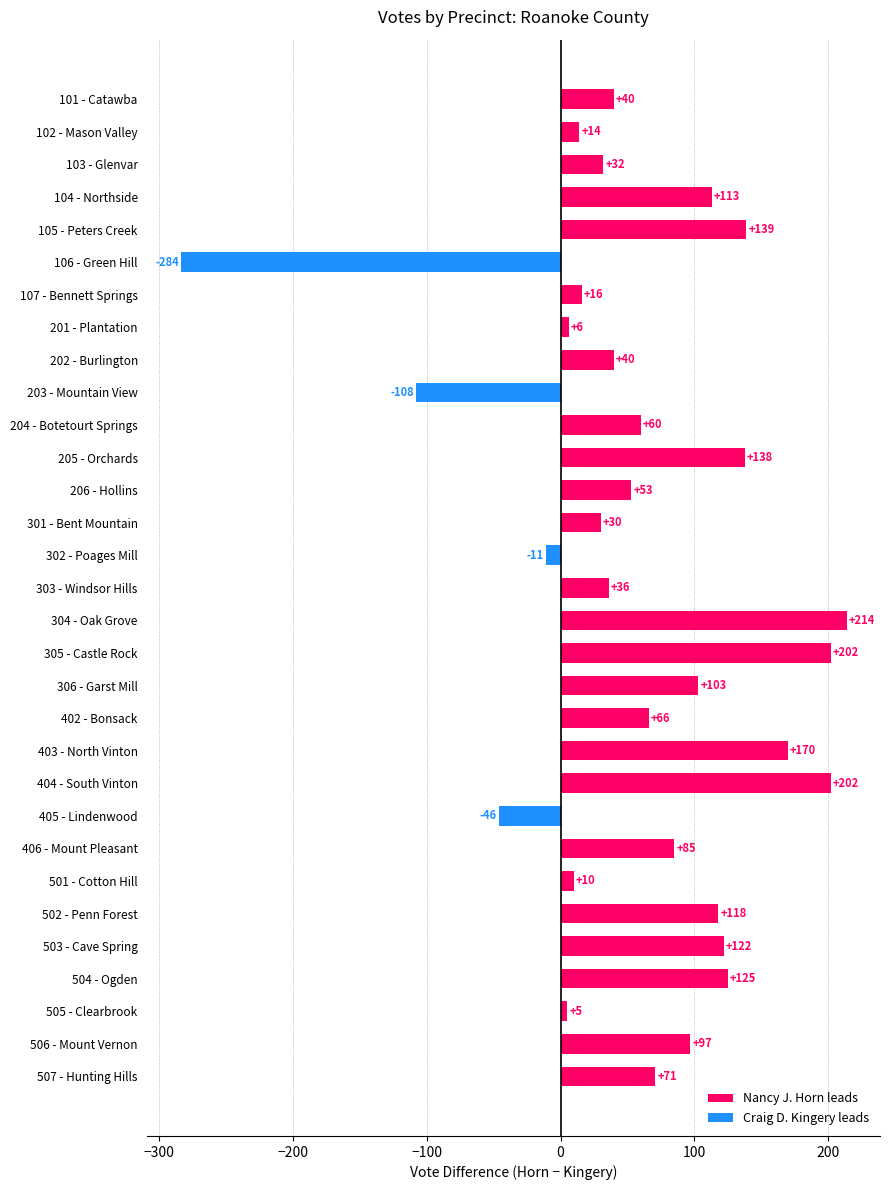

Reading top to bottom, what are all the values shown in this chart?

40	14	32	113	139	-284	16	6	40	-108	60	138	53	30	-11	36	214	202	103	66	170	202	-46	85	10	118	122	125	5	97	71